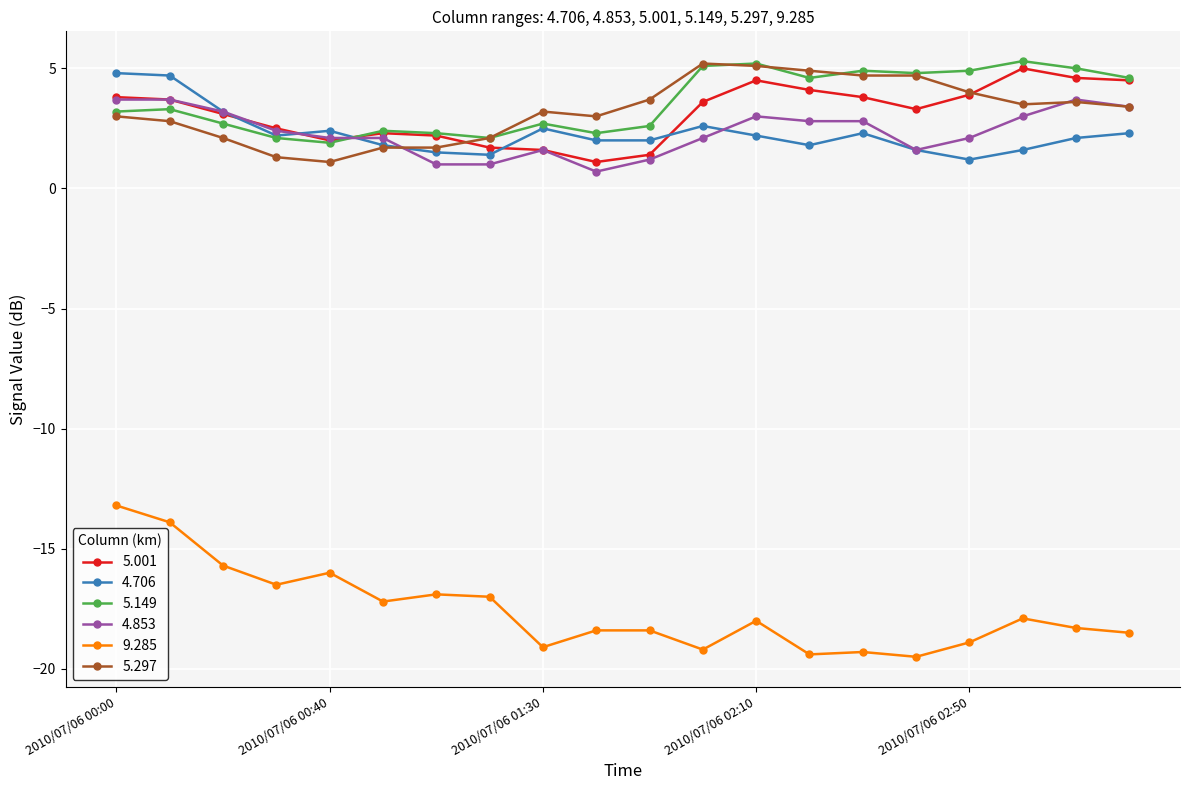

True or false: 4.853 and 9.285 cross at least once.

False